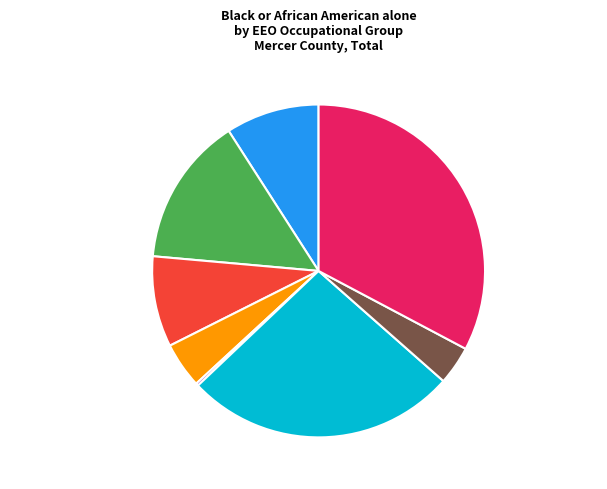

To the nearest percent, what is the average slice percentage?

12%